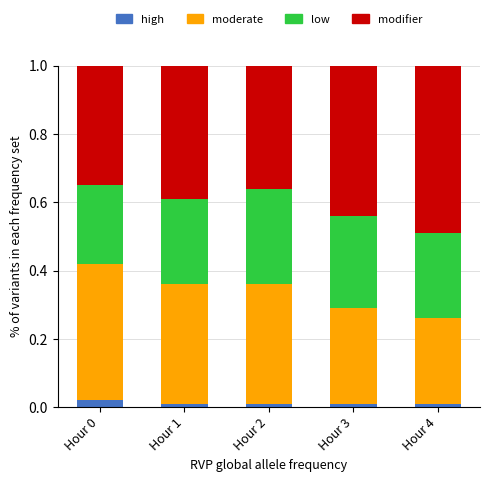

List the series in order of their overall mean, highest first.

modifier, moderate, low, high